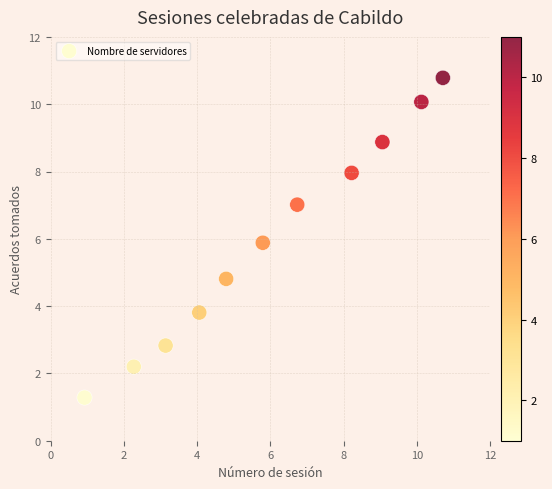

What is the average Y value?

6.0